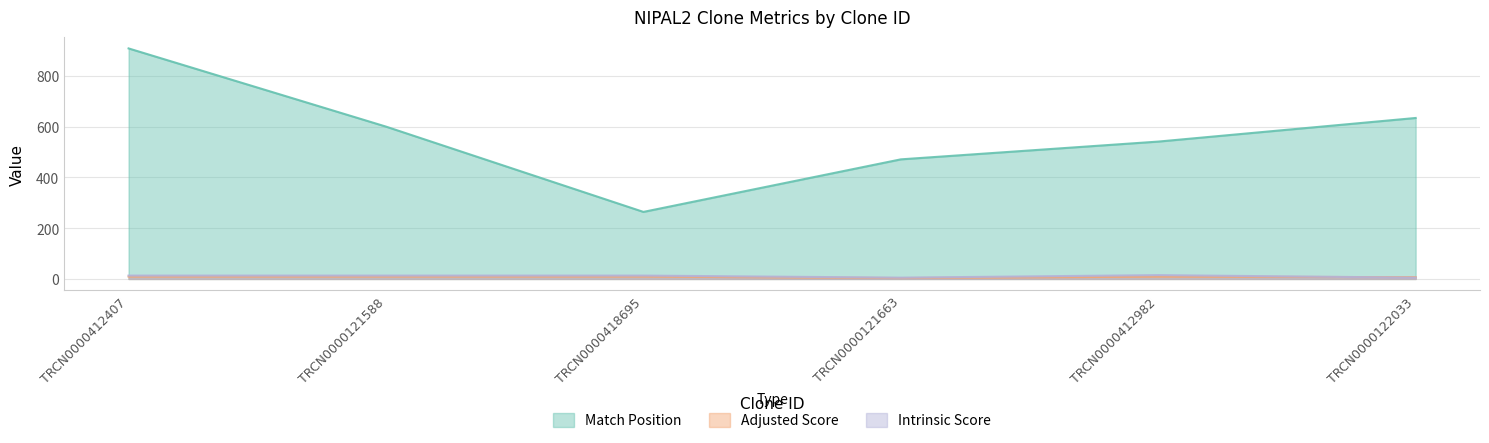

What is the label of the 4th point from the right?

TRCN0000418695